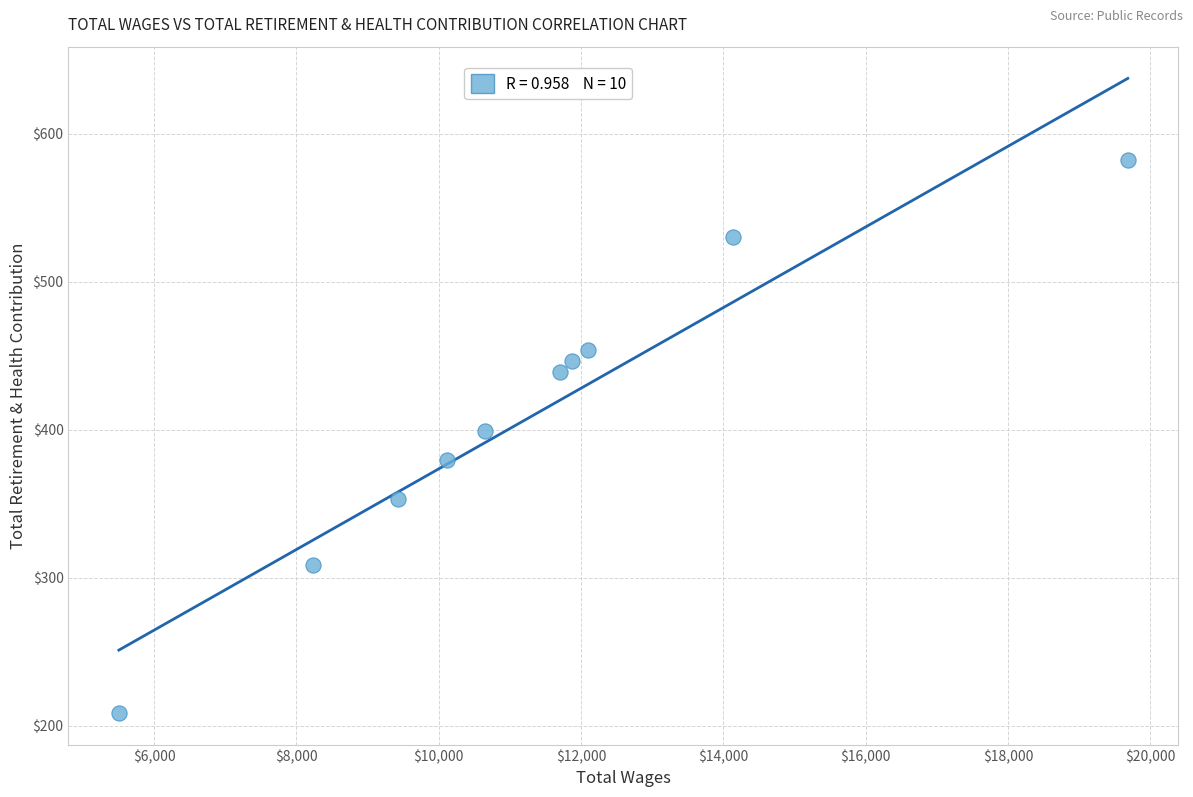

What is the average Y value?

410.1